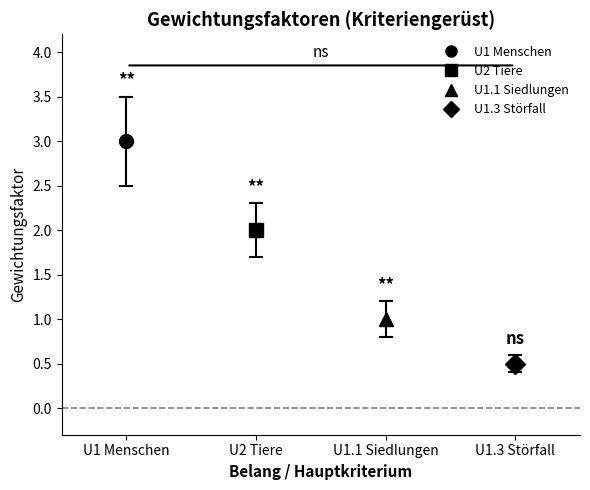

What is the value of the Wichtigkeit bar at the 4th from the left?

0.5